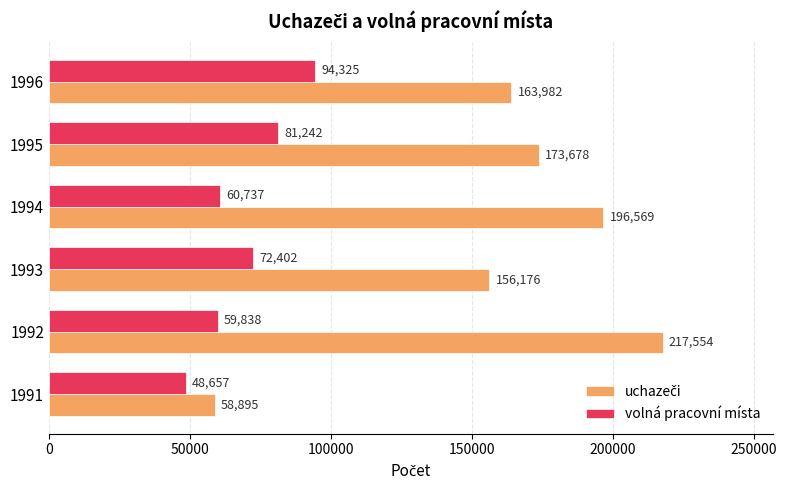

The value of volná pracovní místa at 1991 is 69128. True or false?

False